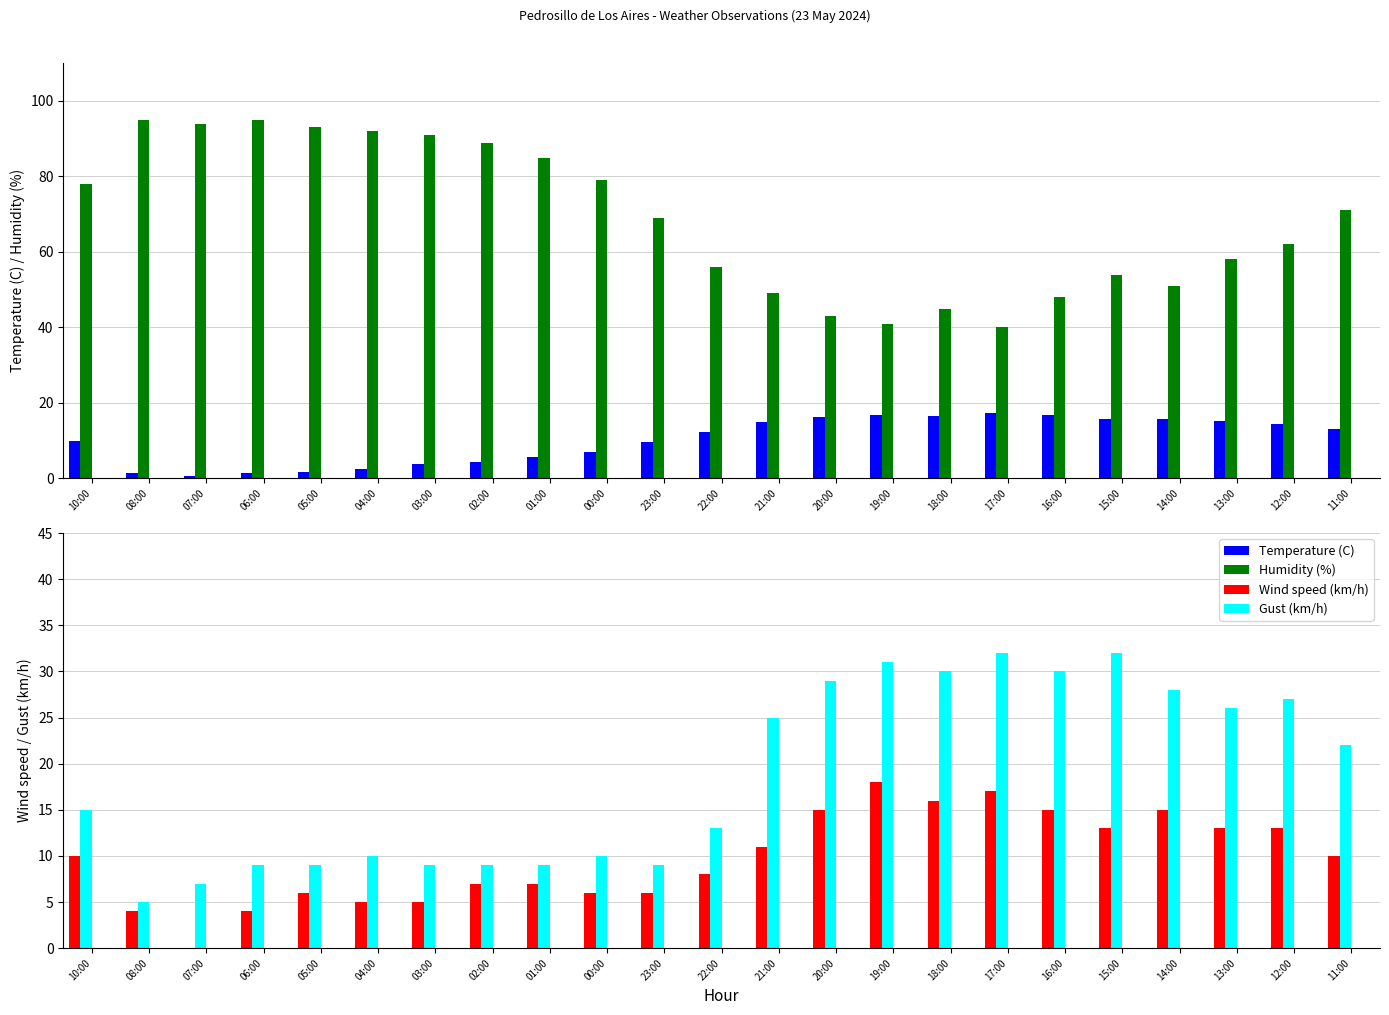

Is it true that Temperature (C) equals 9.9 at 10:00?

True